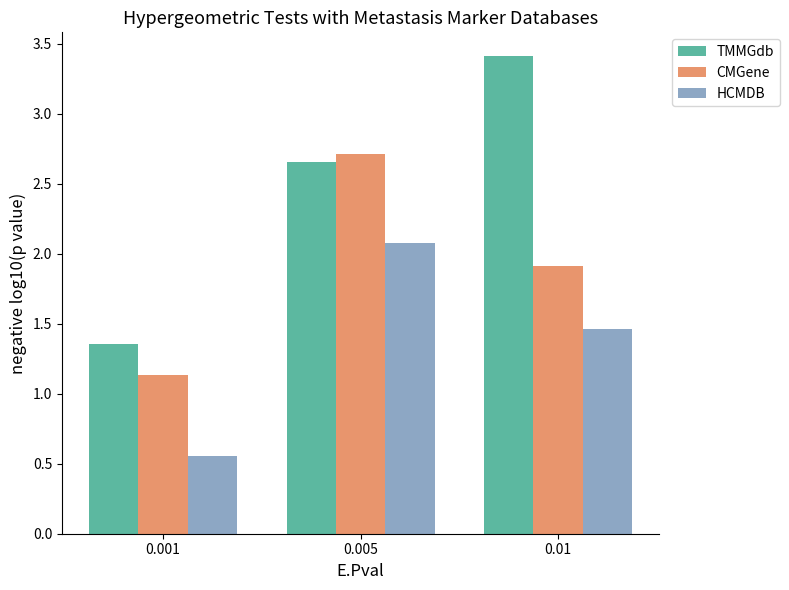

The CMGene series shows 0.7 at 0.01. True or false?

False